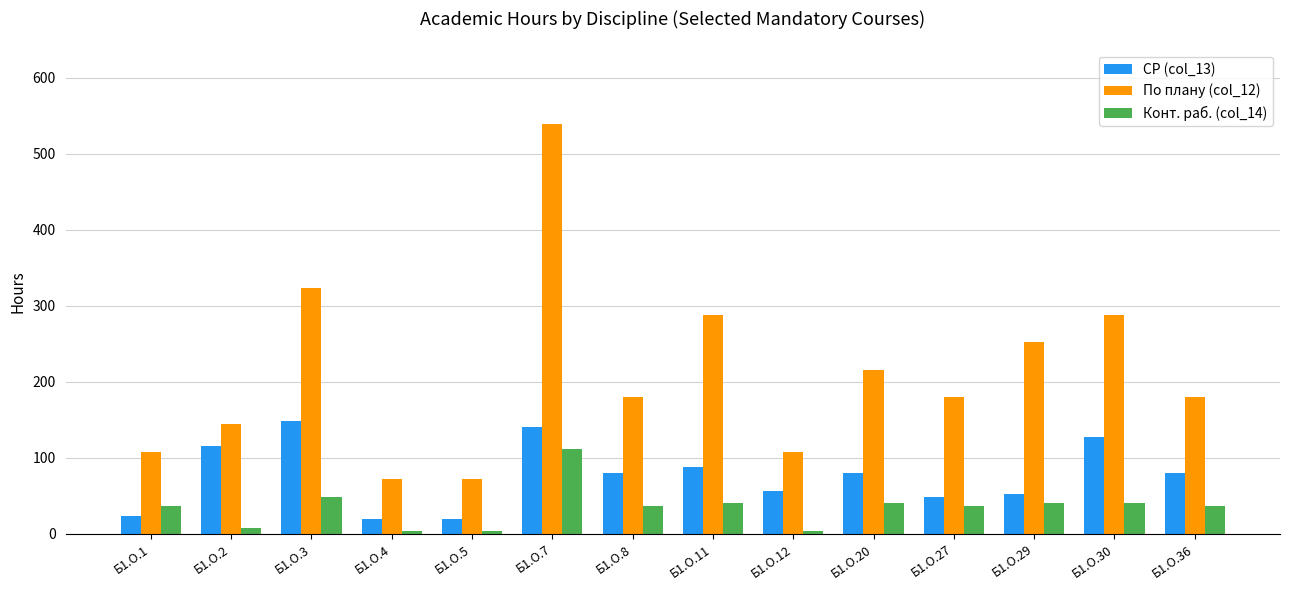

Does the chart contain any negative values?

No